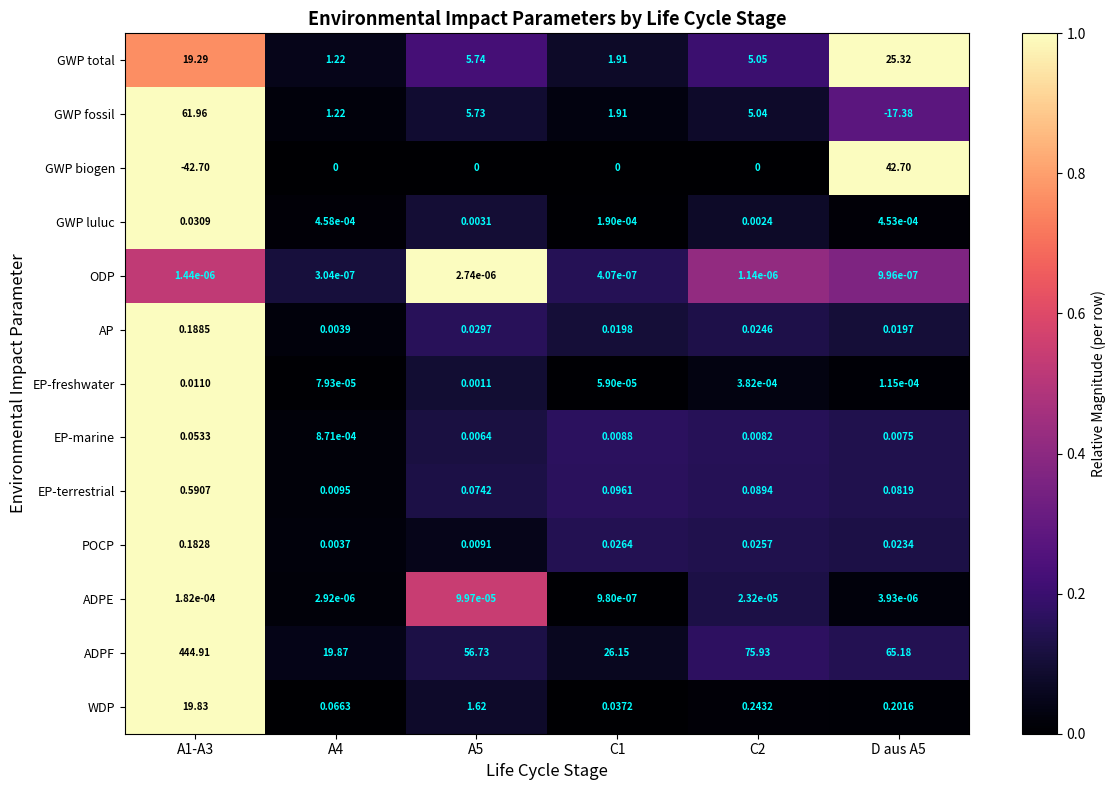

Is the value of ADPF at C2 greater than the value of EP-terrestrial at C2?

Yes